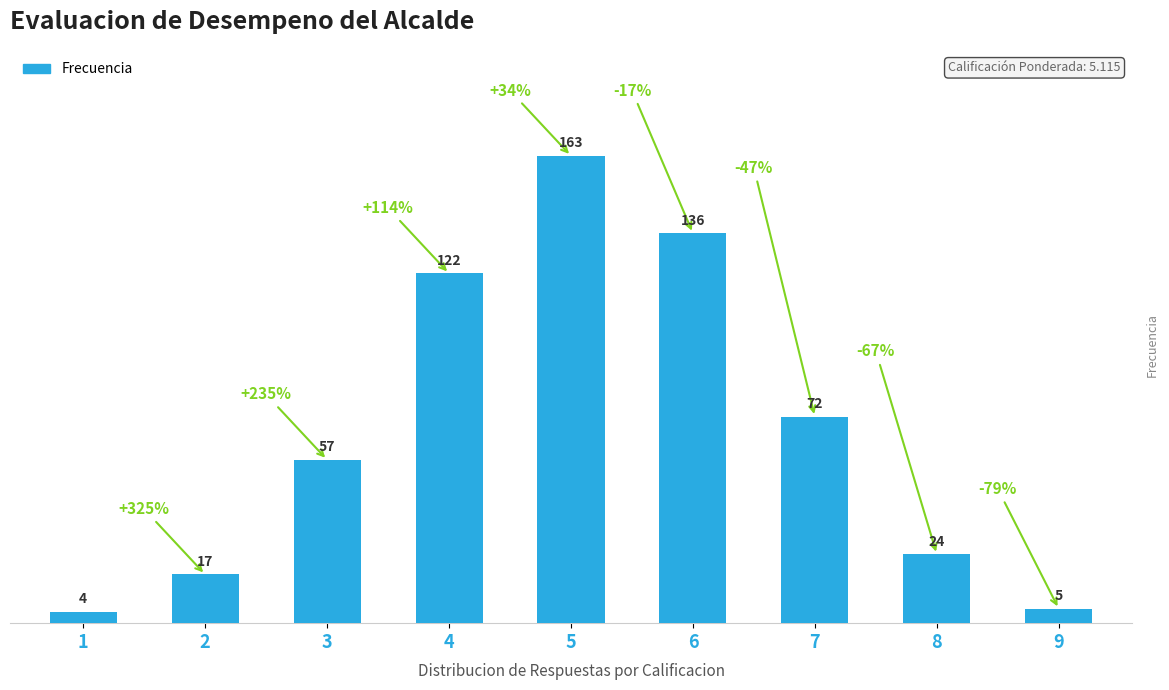

List the labels in order of value, largest first.

5, 6, 4, 7, 3, 8, 2, 9, 1